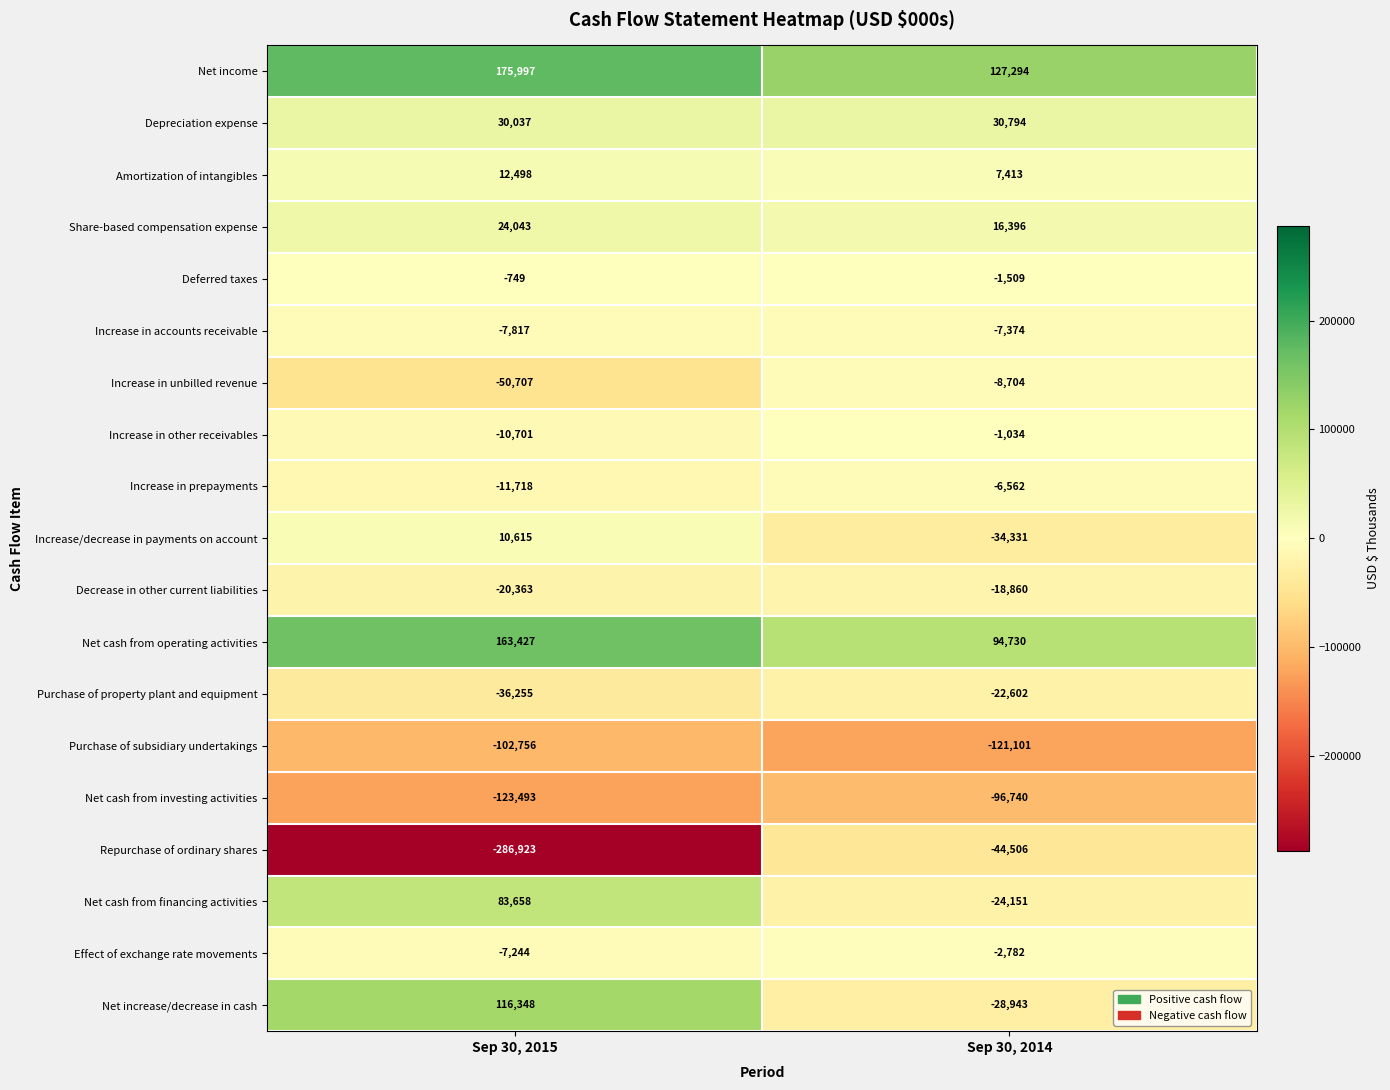

What is the spread (max minus min) of values at Sep 30, 2014?

248395